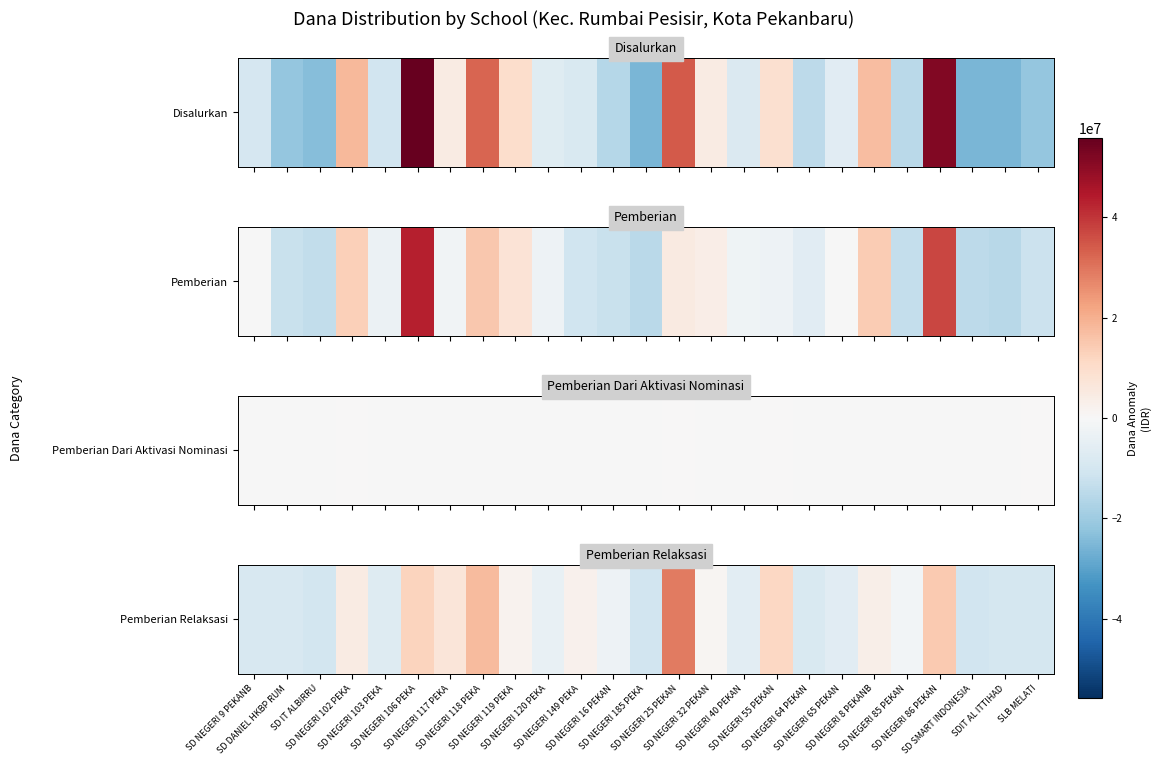

How many values exceed -3033000?

12